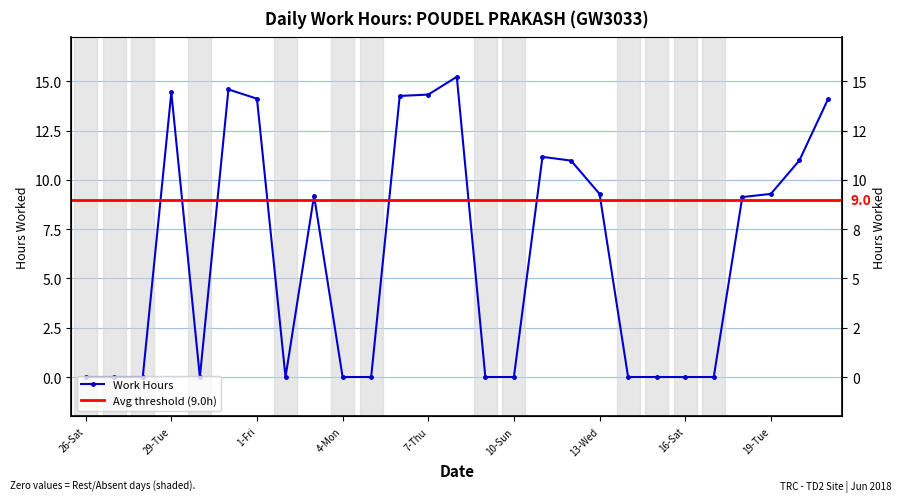

At which label is the value closest to 7?

18-Mon